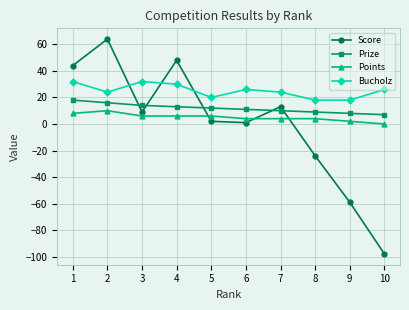

What is the sum of the Points values at 3 and 4?

12